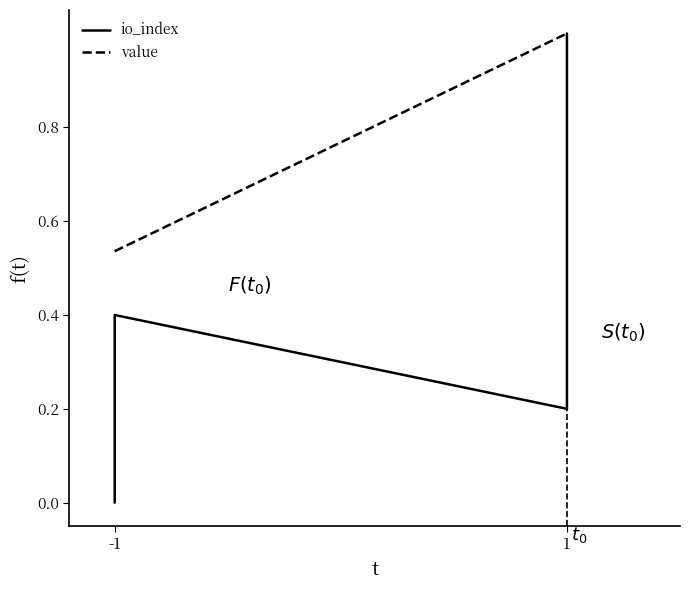

Where is value nearest to the value 0?

-1